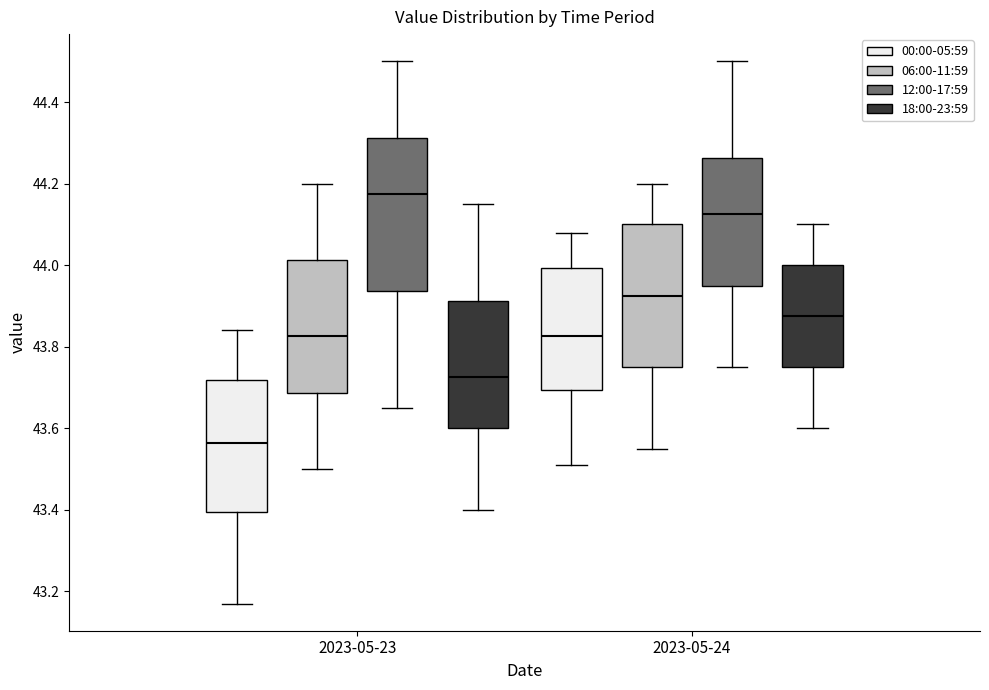

Reading left to right, read every box against the y-axis: the position of its median line, the range the box covers, and the ends of its whiskers. The values are not printed on the chart, so give them approximately, as read against the axis.

2023-05-23 (00:00-05:59): median 43.56, box 43.40 to 43.72, whiskers 43.18 to 43.84
2023-05-23 (06:00-11:59): median 43.82, box 43.68 to 44.02, whiskers 43.50 to 44.20
2023-05-23 (12:00-17:59): median 44.18, box 43.94 to 44.32, whiskers 43.66 to 44.50
2023-05-23 (18:00-23:59): median 43.72, box 43.60 to 43.92, whiskers 43.40 to 44.16
2023-05-24 (00:00-05:59): median 43.82, box 43.70 to 44.00, whiskers 43.52 to 44.08
2023-05-24 (06:00-11:59): median 43.92, box 43.76 to 44.10, whiskers 43.56 to 44.20
2023-05-24 (12:00-17:59): median 44.12, box 43.96 to 44.26, whiskers 43.76 to 44.50
2023-05-24 (18:00-23:59): median 43.88, box 43.76 to 44.00, whiskers 43.60 to 44.10